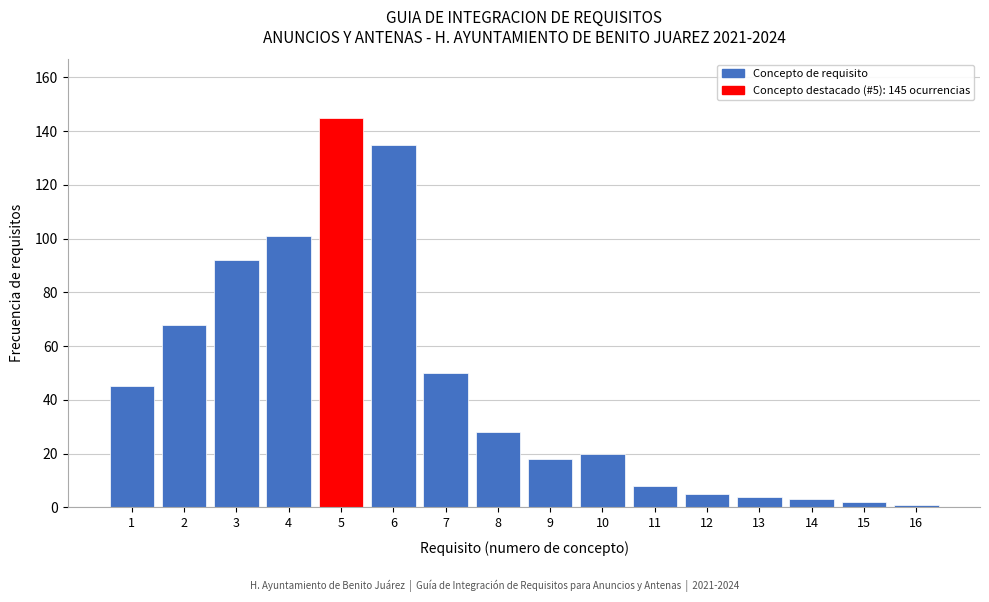

Reading left to right, what are all the values shown in this chart?

1=45	2=68	3=92	4=101	5=145	6=135	7=50	8=28	9=18	10=20	11=8	12=5	13=4	14=3	15=2	16=1